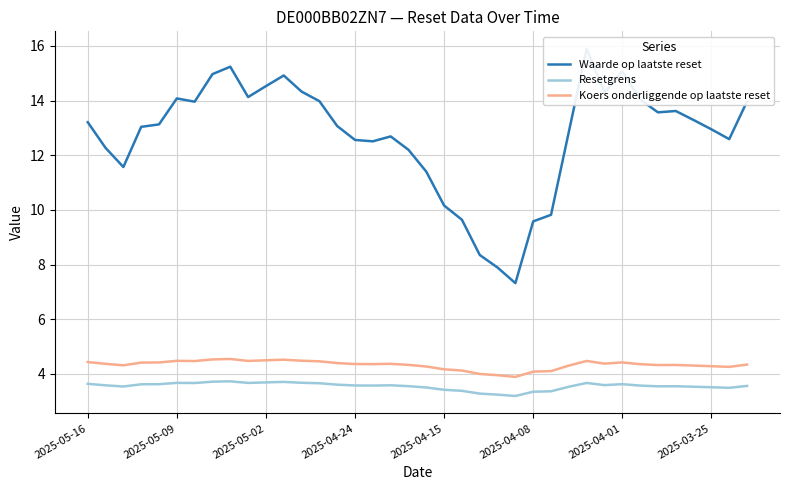

Is it true that Resetgrens equals 1.7 at 2025-05-09?

False